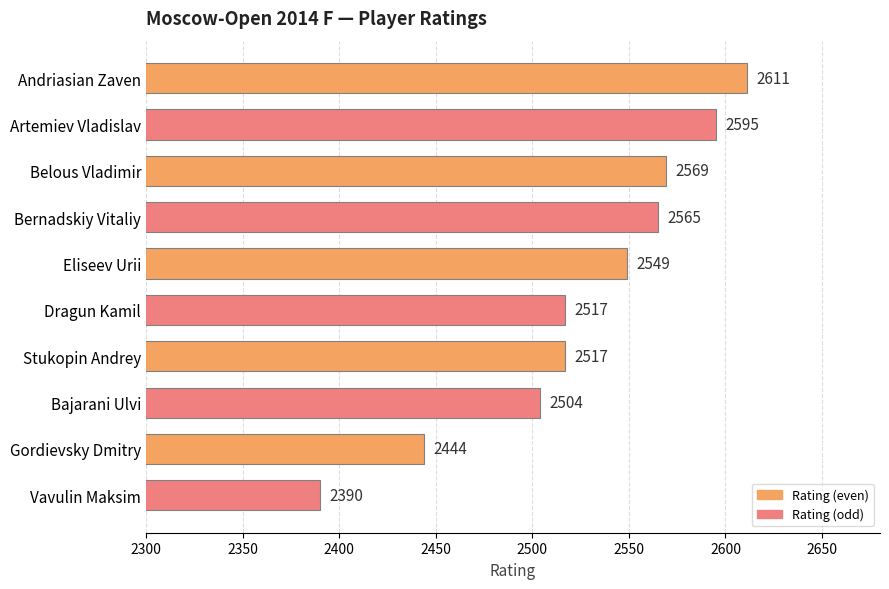

How many values are below 2549?

5